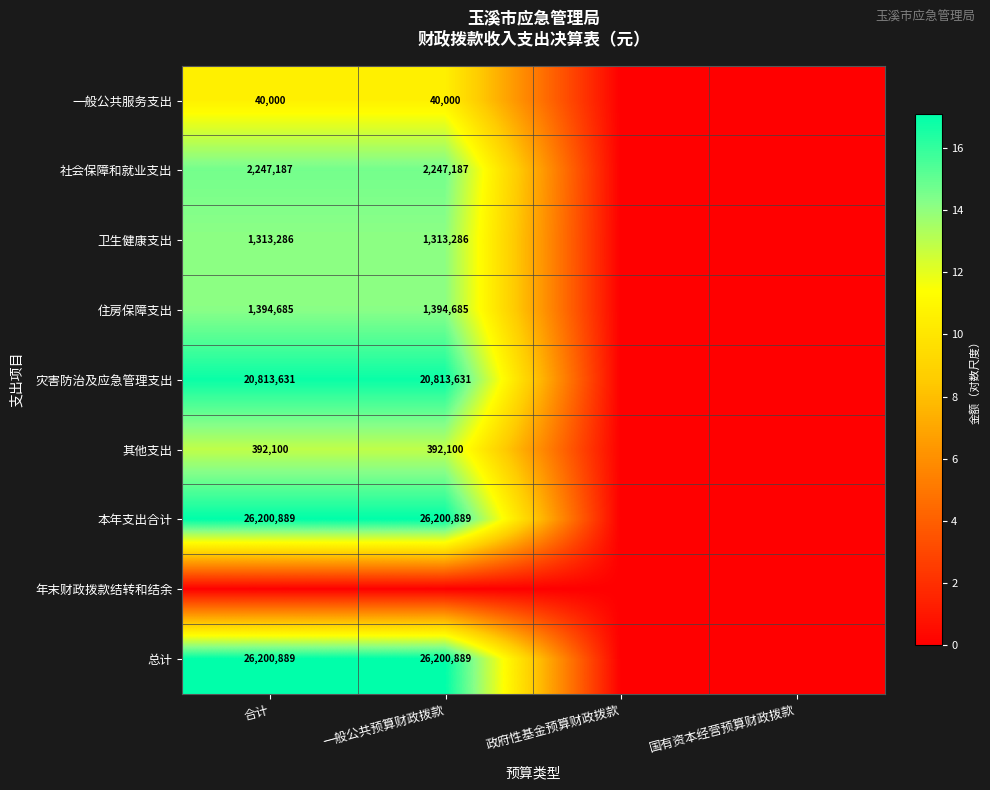

Is it true that 本年支出合计 equals 13648044 at 合计?

False